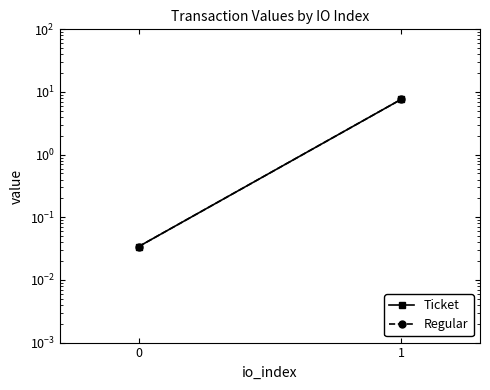

Rank the categories by Ticket value from lowest to highest.

0, 1